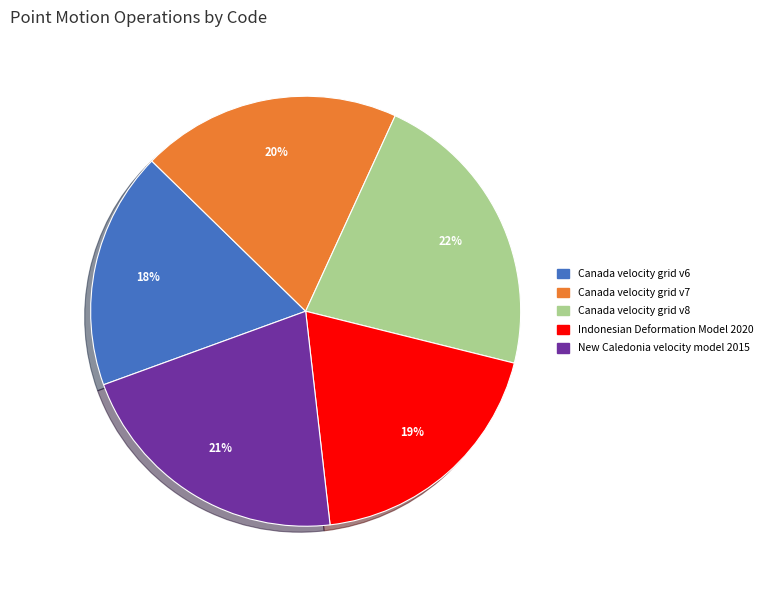

Which has a higher value, Indonesian Deformation Model 2020 or New Caledonia velocity model 2015?

New Caledonia velocity model 2015